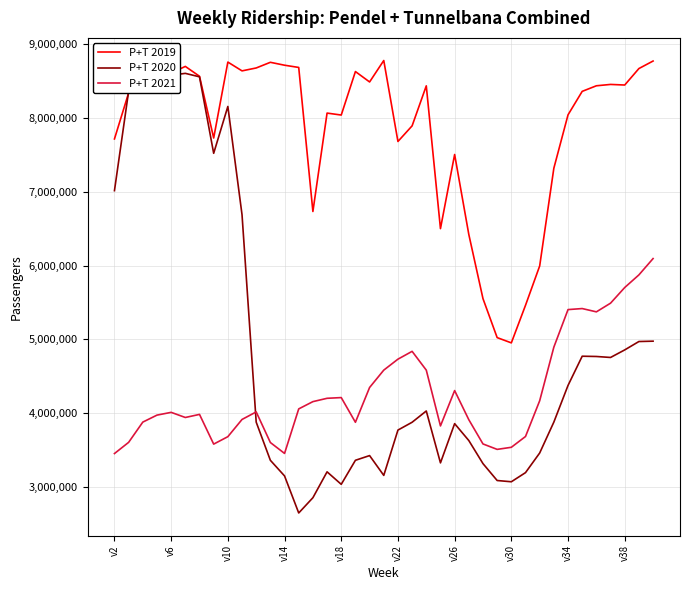

True or false: P+T 2021 and P+T 2019 cross at least once.

False